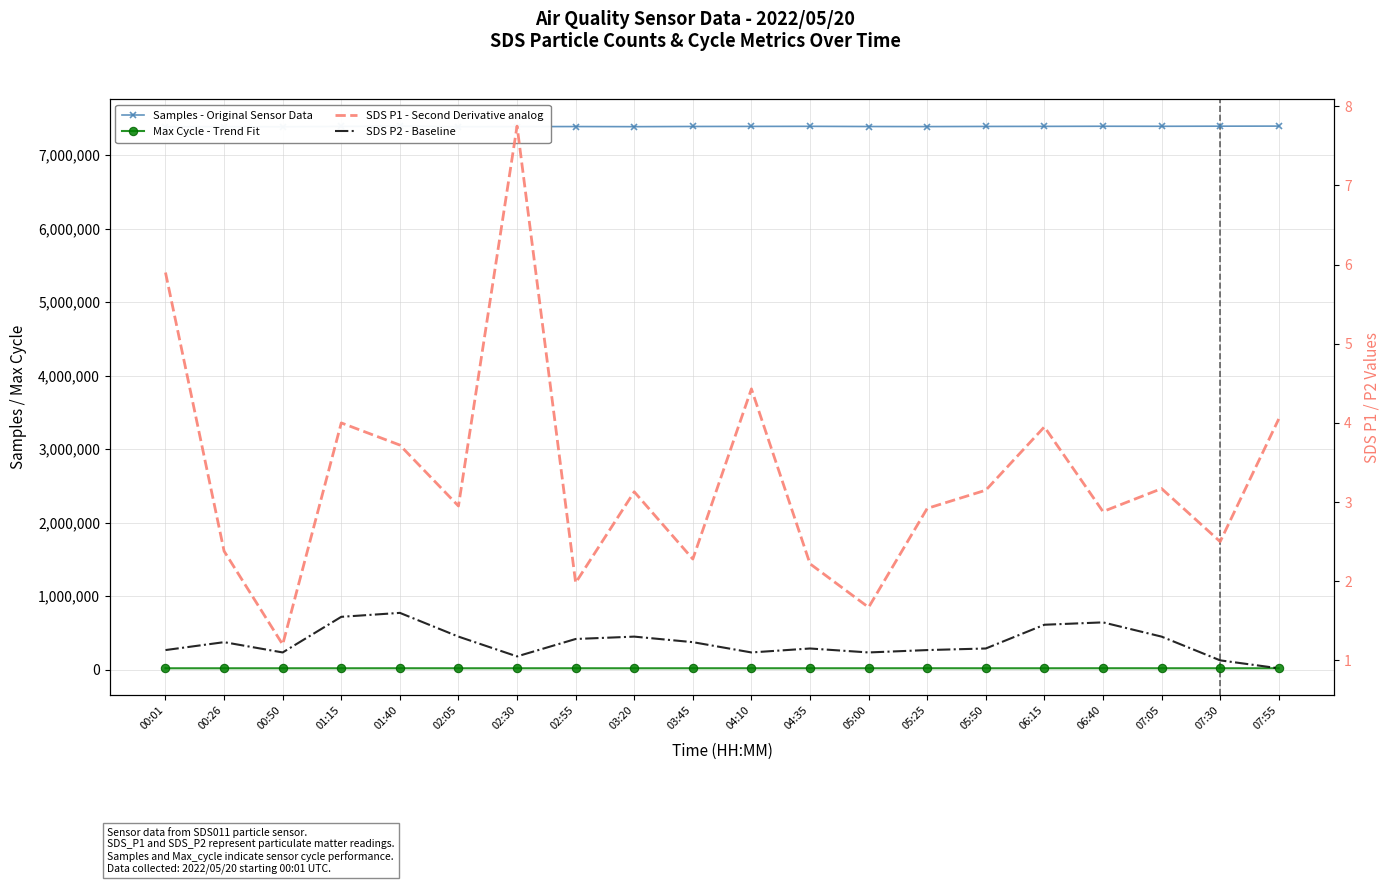

What is the label of the 1st point from the left?

00:01